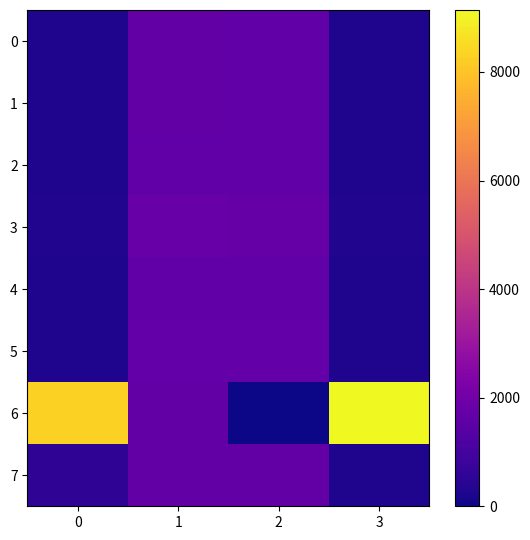

At which category is the sum across all series the highest?

1